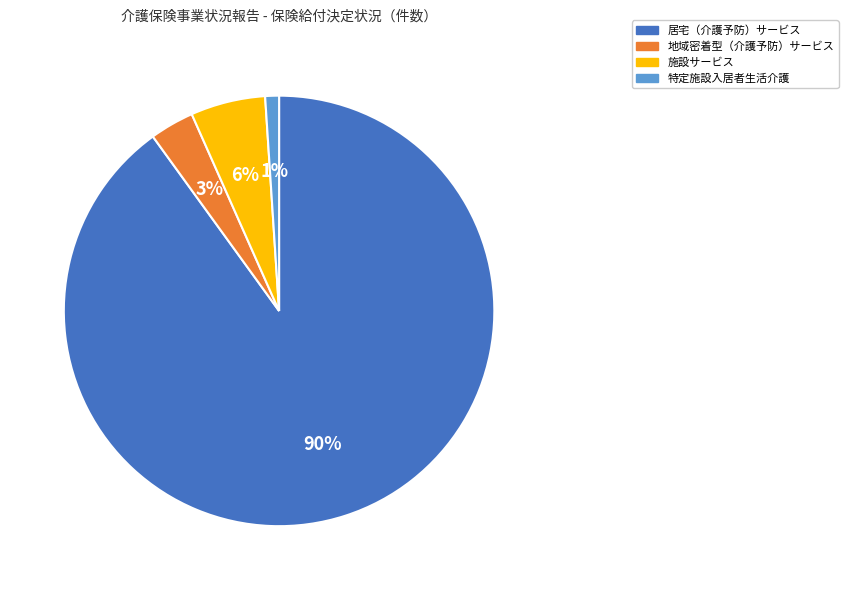

Do 居宅（介護予防）サービス and 特定施設入居者生活介護 together represent more than half of the pie?

Yes